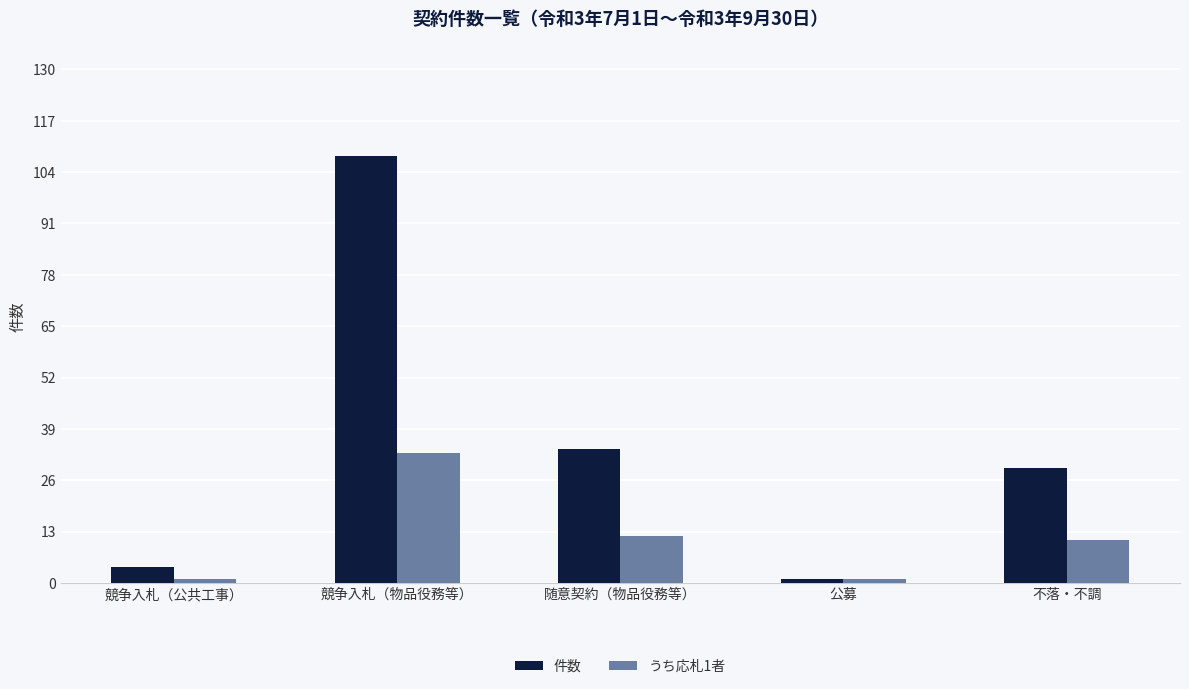

Which series has the largest total across all categories?

件数